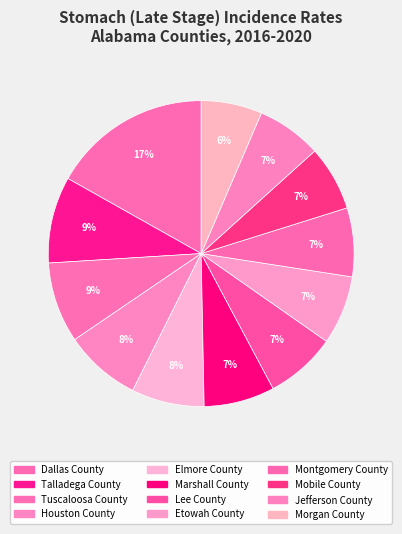

What percentage is NOT represented by Marshall County?

92.5%